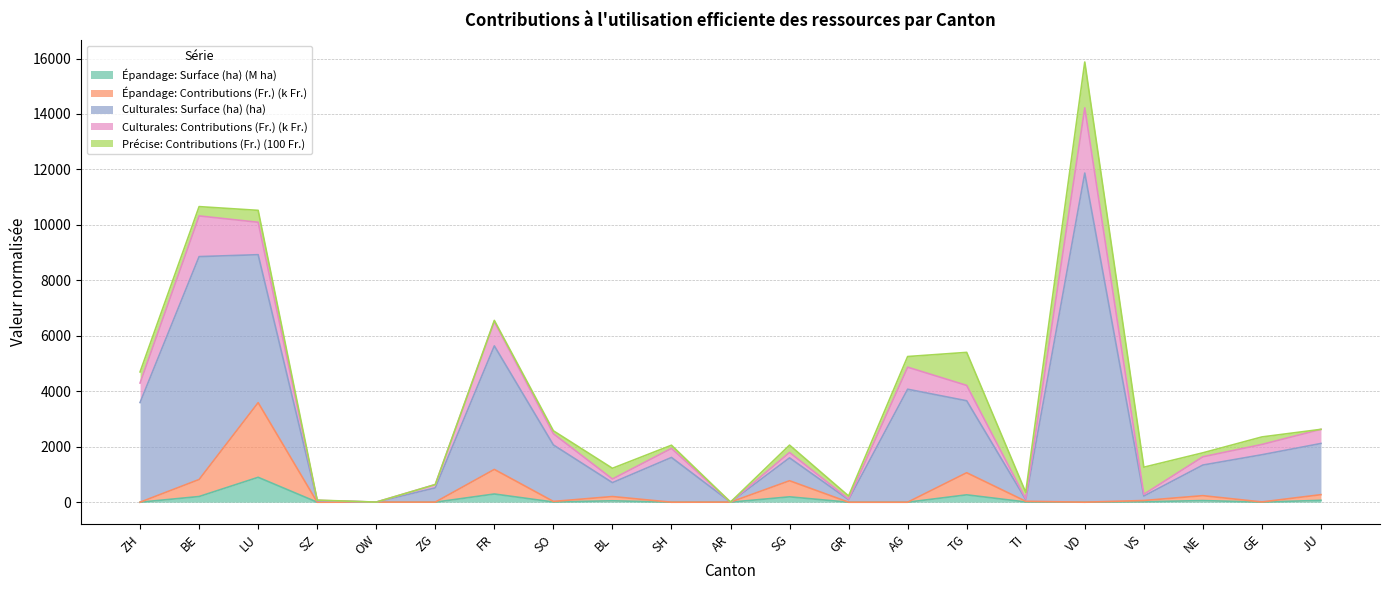

What is the difference between the second highest and minimum values in the Épandage: Surface (ha) series?

295.5